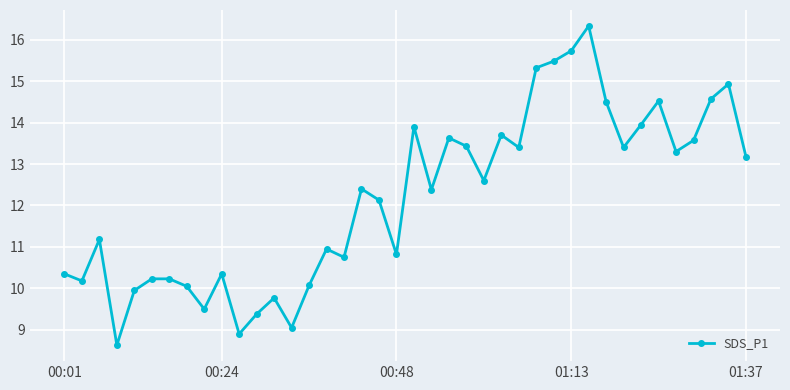

True or false: there are more than 2 points higher than both neighbors.

True